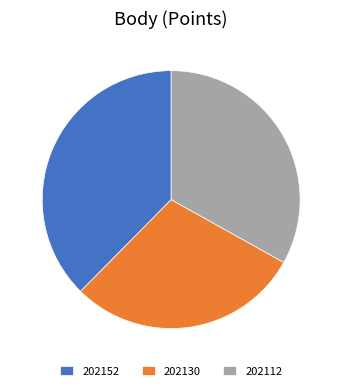

Approximately how many times larger is the value at 202112 compared to 202130?

1.1